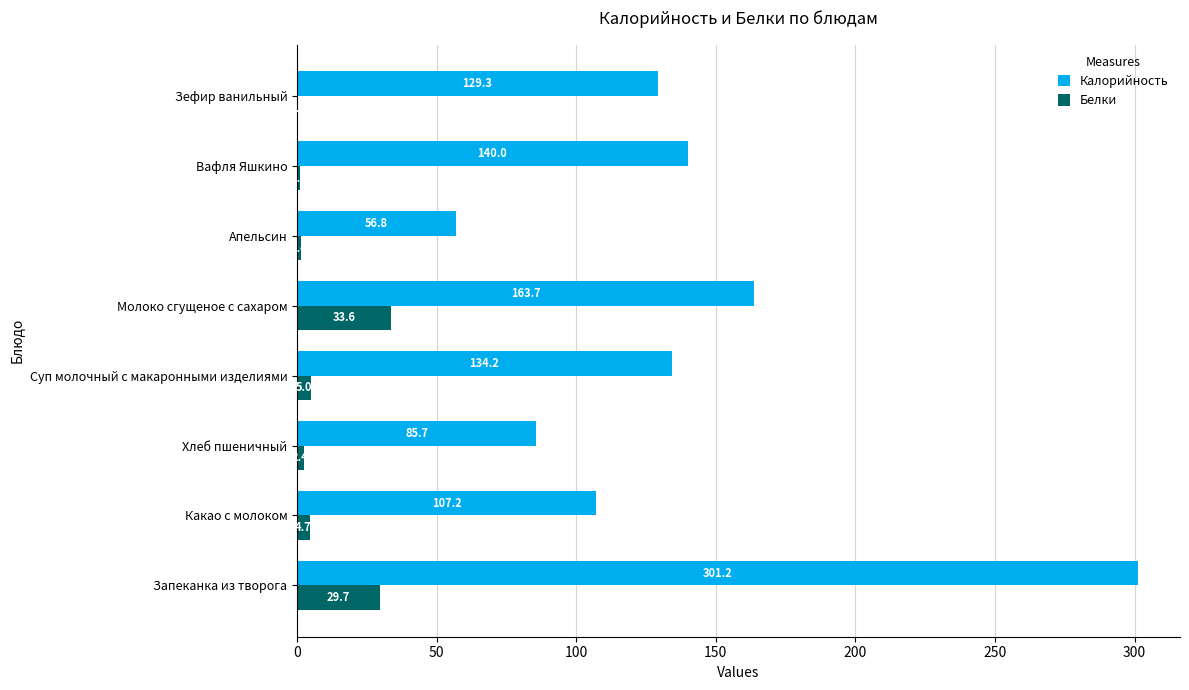

What is the average value of the Белки series?

9.8